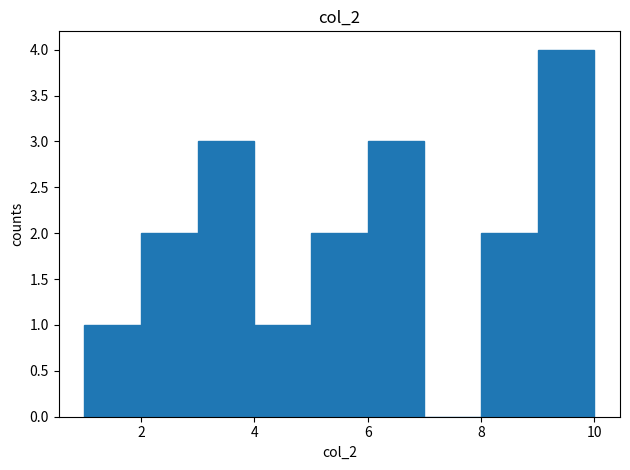

Reading left to right, transcribe this chart: for each bar, give the range it covers on the x-axis and its height. The values are not printed on the chart, so give them approximately, as read against the axis.

1 to 2: 1
2 to 3: 2
3 to 4: 3
4 to 5: 1
5 to 6: 2
6 to 7: 3
7 to 8: 0
8 to 9: 2
9 to 10: 4